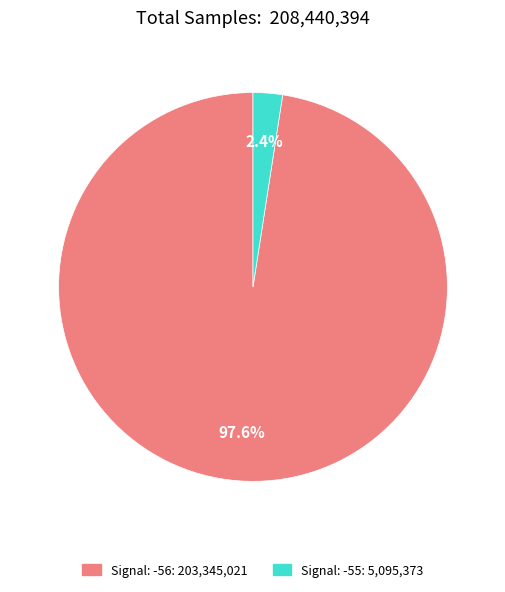

Is there any slice that represents more than half of the pie?

Yes